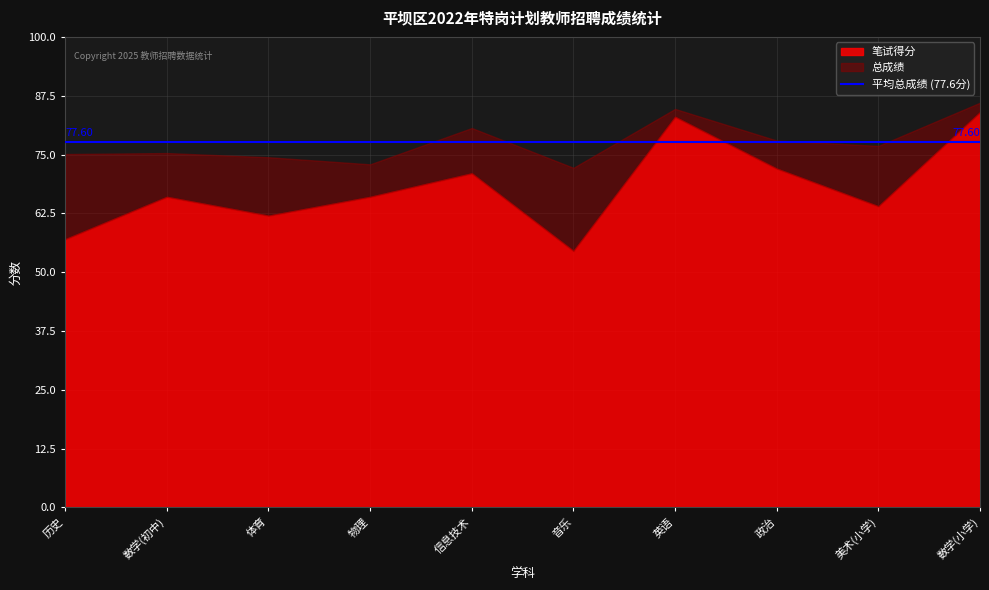

Is the value of 笔试得分 at 美术(小学) greater than the value of 总成绩 at 音乐?

No